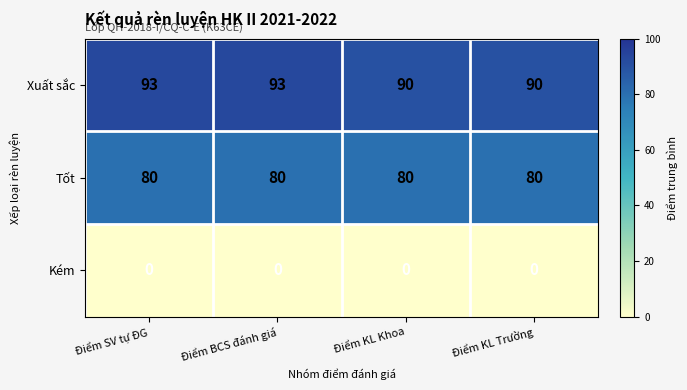

What value does the Tốt series have at Điểm SV tự ĐG?

80